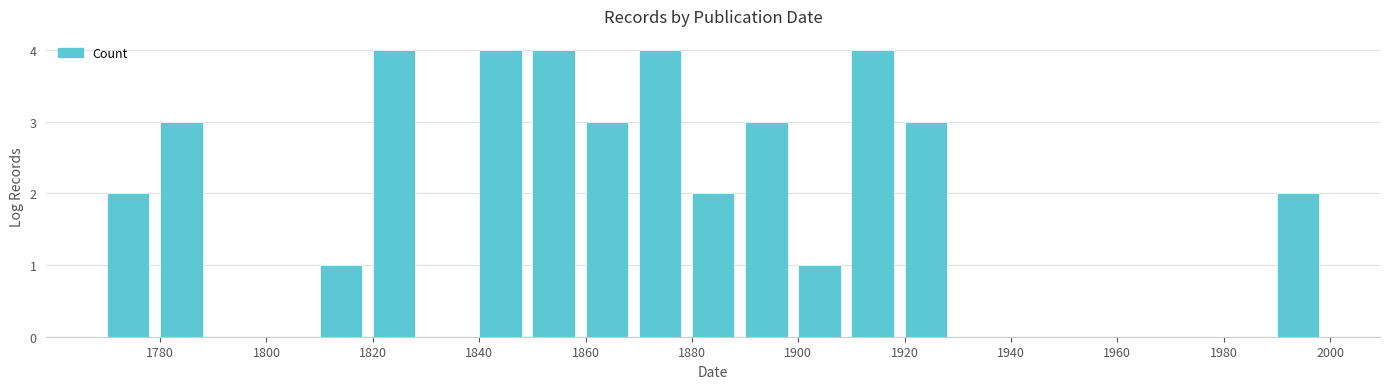

Reading left to right, transcribe this chart: for each bar, give the range it covers on the x-axis and its height. The values are not printed on the chart, so give them approximately, as read against the axis.

1770 to 1780: 2
1780 to 1790: 3
1790 to 1800: 0
1800 to 1810: 0
1810 to 1820: 1
1820 to 1830: 4
1830 to 1840: 0
1840 to 1850: 4
1850 to 1860: 4
1860 to 1870: 3
1870 to 1880: 4
1880 to 1890: 2
1890 to 1900: 3
1900 to 1910: 1
1910 to 1920: 4
1920 to 1930: 3
1930 to 1940: 0
1940 to 1950: 0
1950 to 1960: 0
1960 to 1970: 0
1970 to 1980: 0
1980 to 1990: 0
1990 to 2000: 2